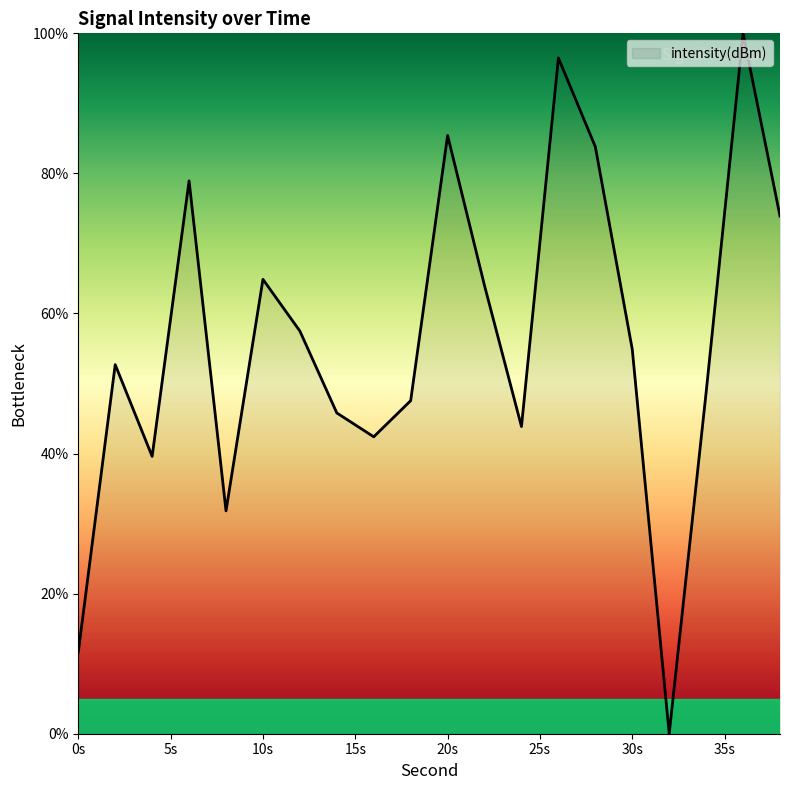

What is the greatest value displayed?

100.0